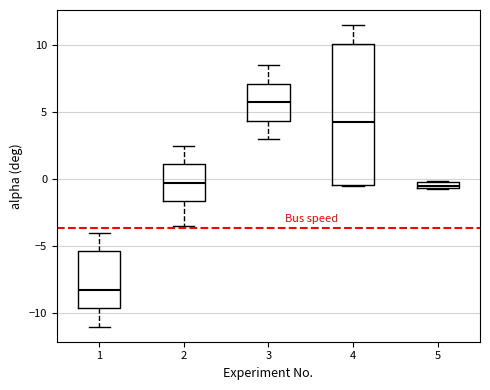

Comparing the boxes themselves (not the whiskers), which one is the tallest?

4